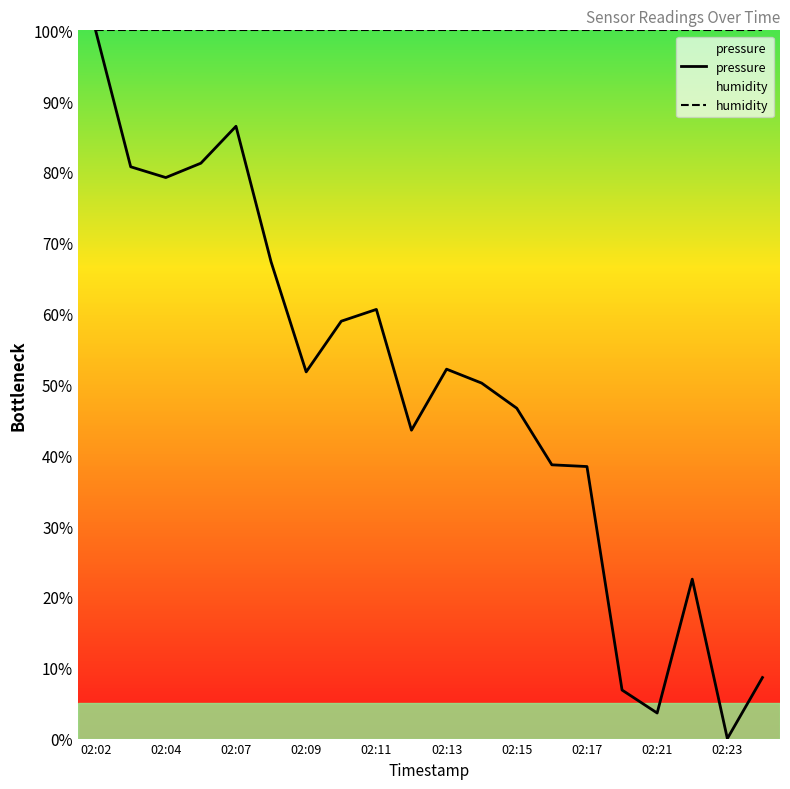

The pressure series shows 13.8 at 02:17. True or false?

False